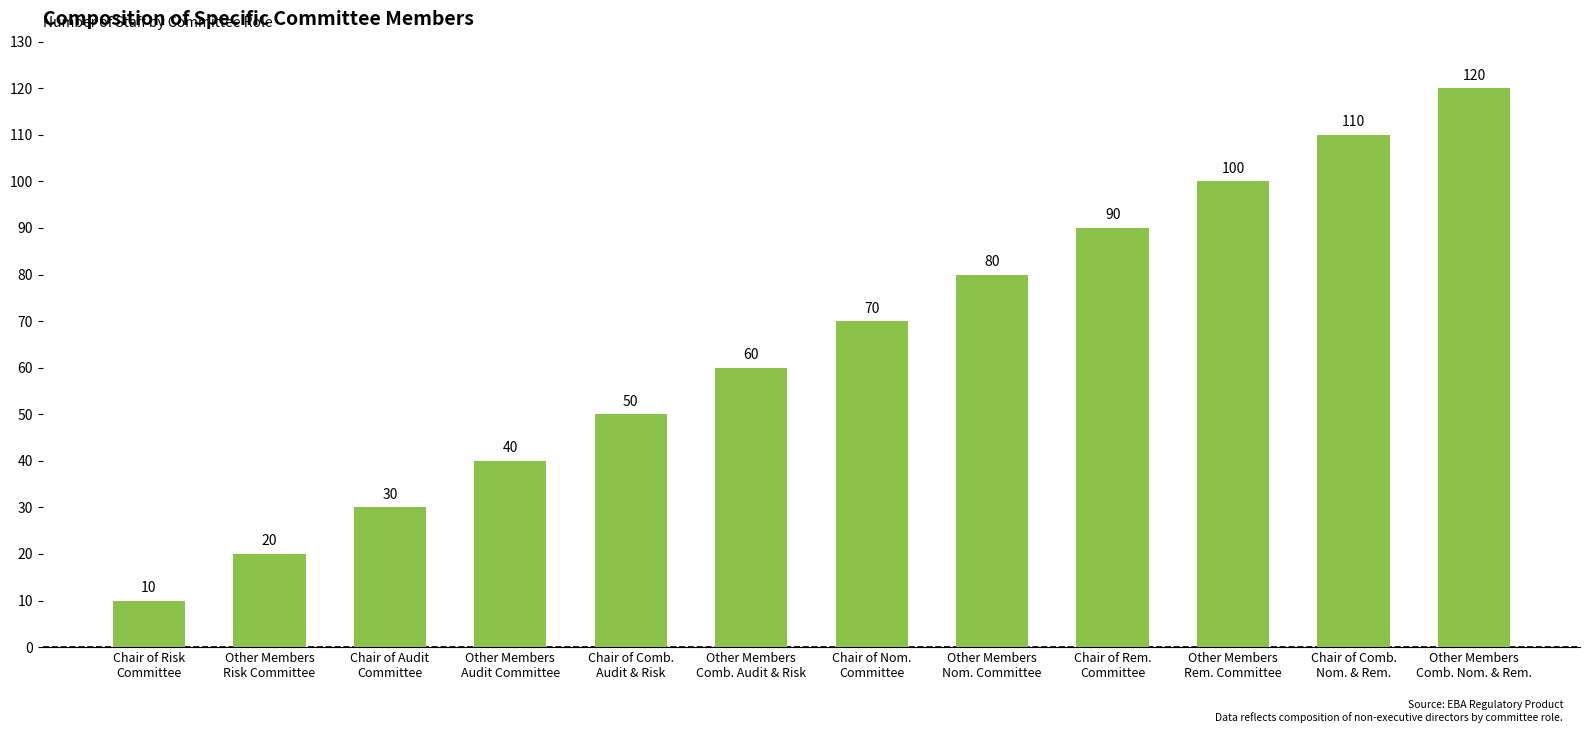

The chart shows a value of 26 at Chair of Comb.
Audit & Risk. True or false?

False